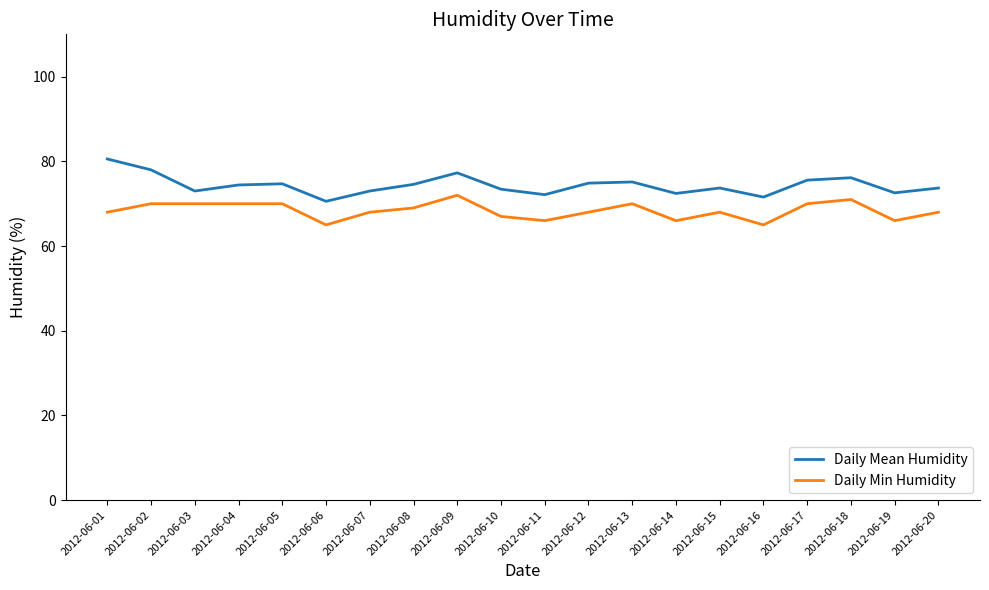

Is the value of Daily Mean Humidity at 2012-06-20 greater than the value of Daily Min Humidity at 2012-06-10?

Yes